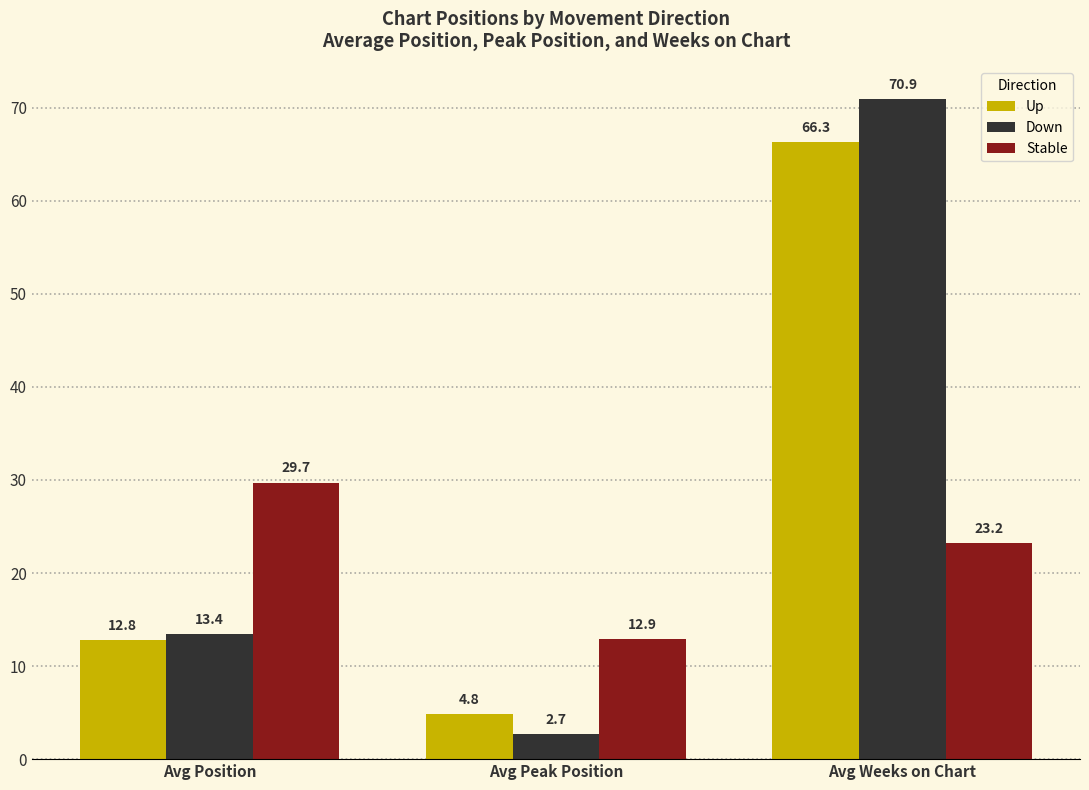

Count the number of data series in this chart.

3